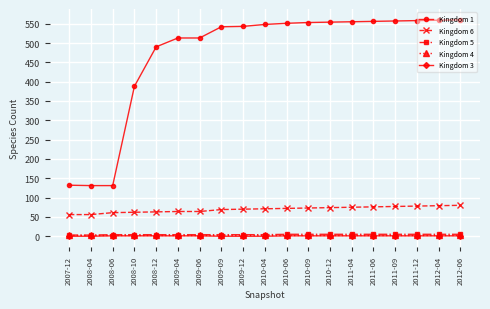

What is the label of the 8th point from the left?

2009-09